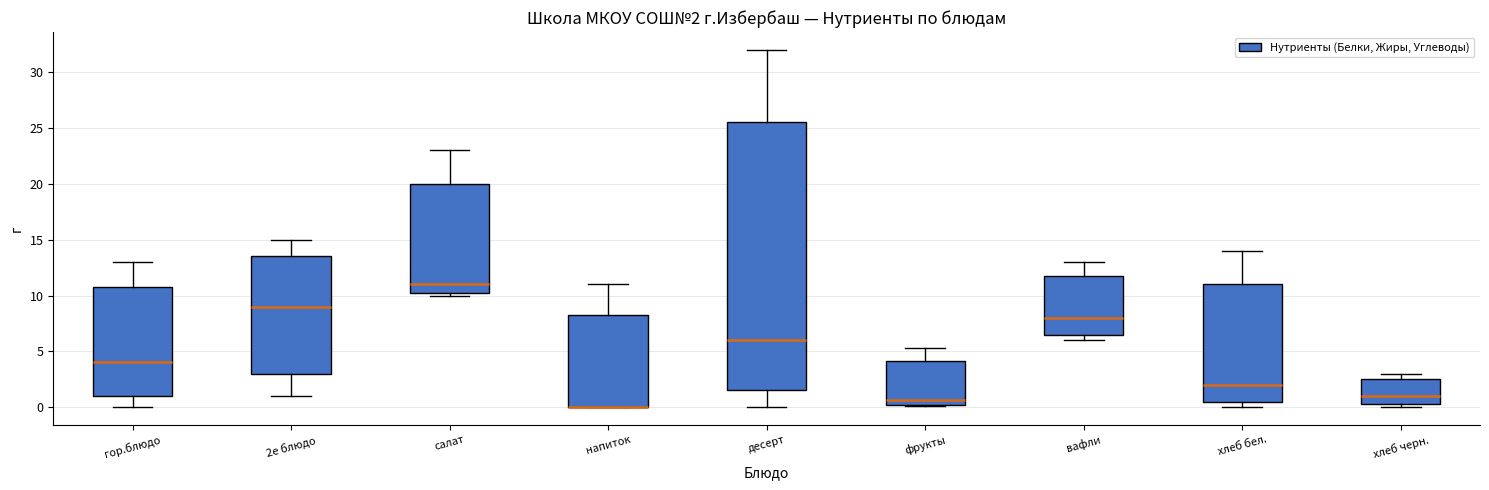

Comparing the boxes themselves (not the whiskers), which one is the tallest?

десерт